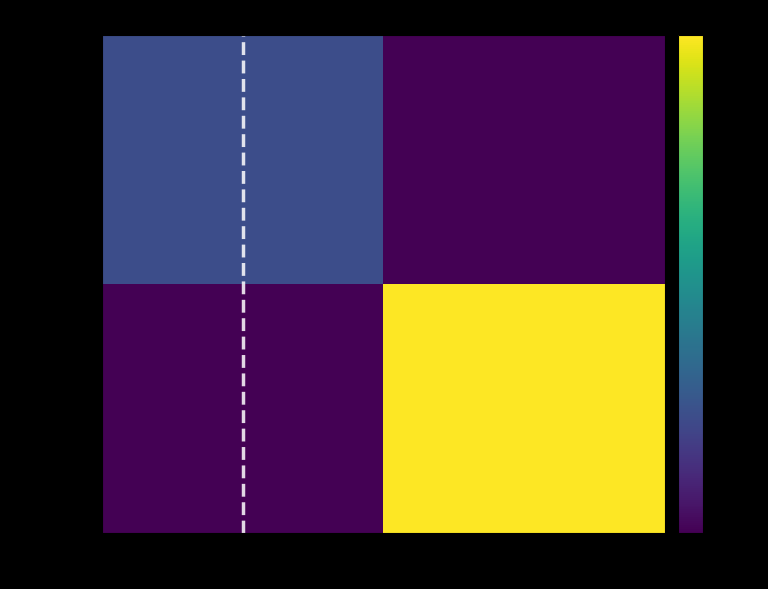

At which category is the sum across all series the highest?

1